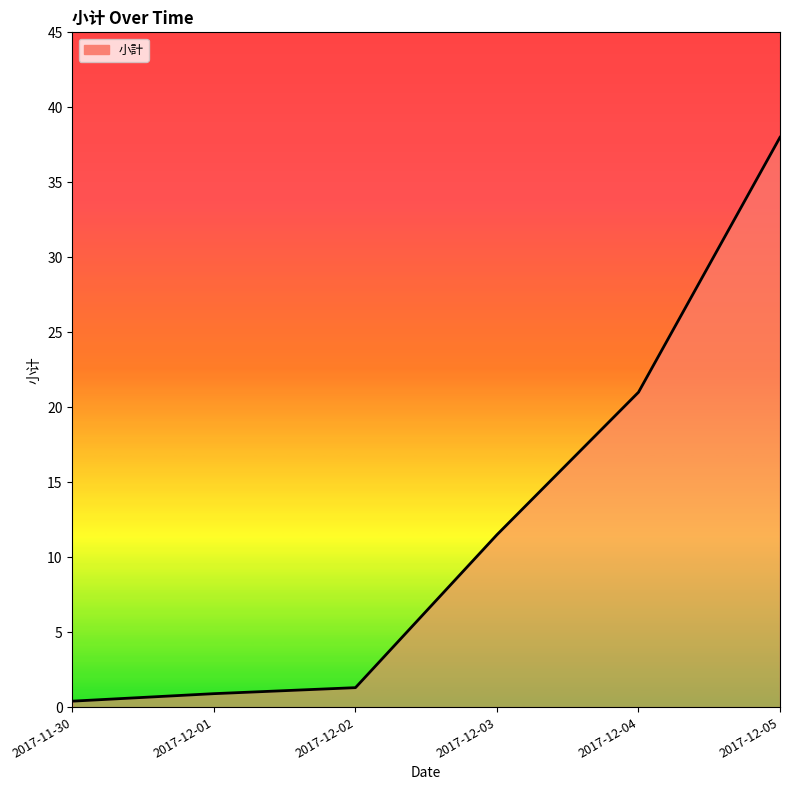

Does the chart display data point markers on the line(s)?

No